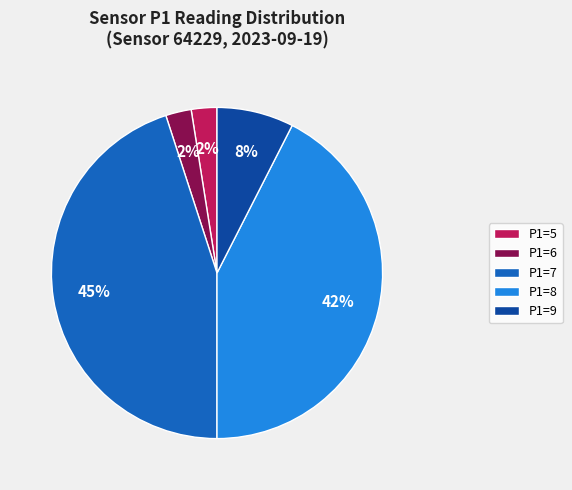

Is the sum of P1=7 and P1=6 greater than half?

No